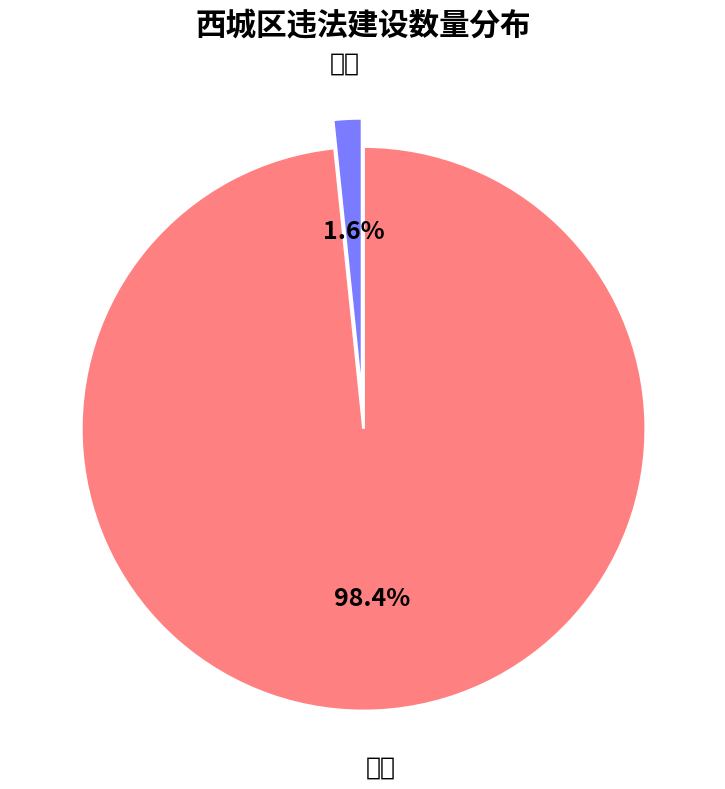

To the nearest percent, what is the average slice percentage?

50%